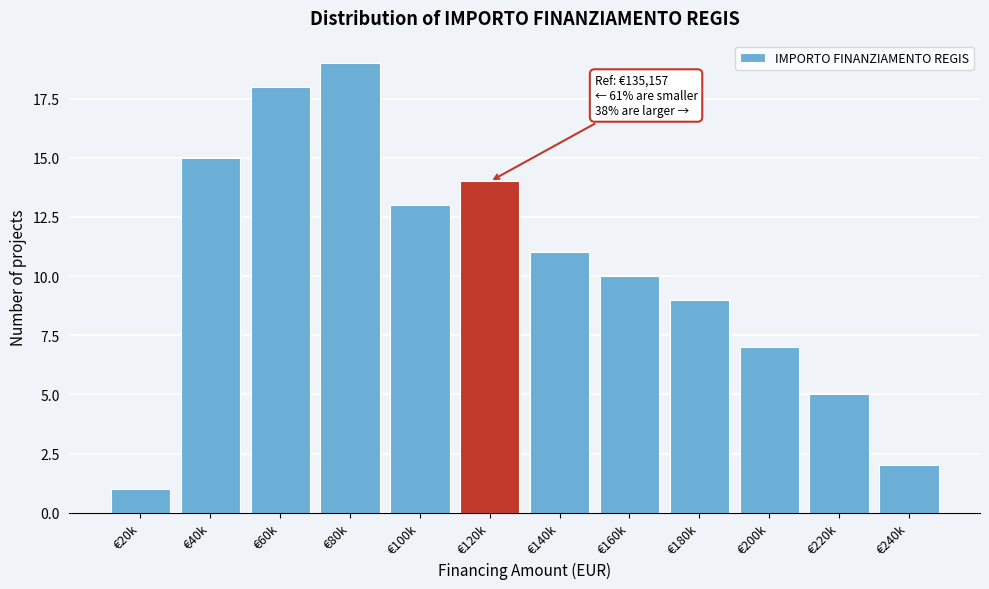

Reading left to right, list all the values displayed in this chart.

€20k=1	€40k=15	€60k=18	€80k=19	€100k=13	€120k=14	€140k=11	€160k=10	€180k=9	€200k=7	€220k=5	€240k=2